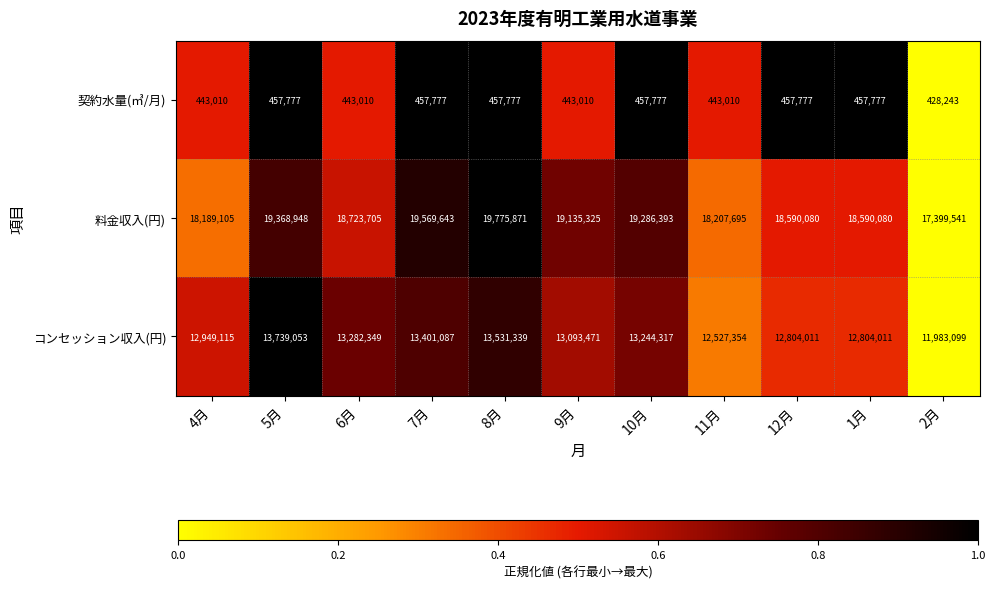

The value of 契約水量(㎥/月) at 12月 is 764200. True or false?

False